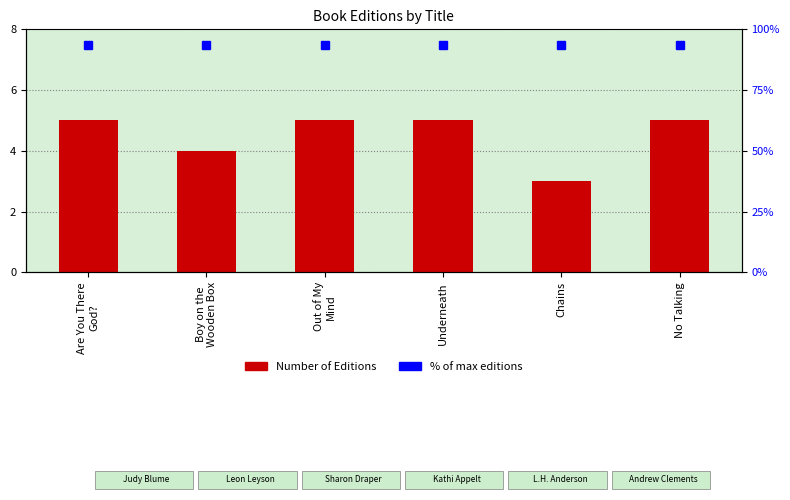

Rank the categories by value from lowest to highest.

Chains, Boy on the
Wooden Box, Are You There
God?, Out of My
Mind, Underneath, No Talking